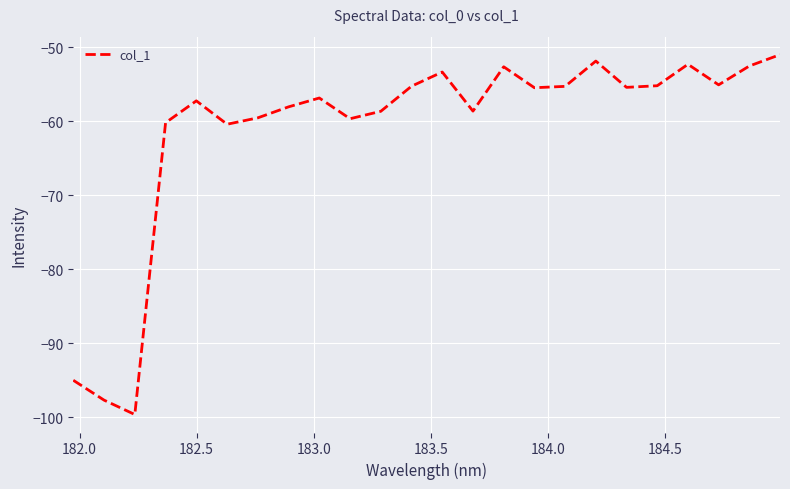

Does the chart have visible grid lines?

Yes